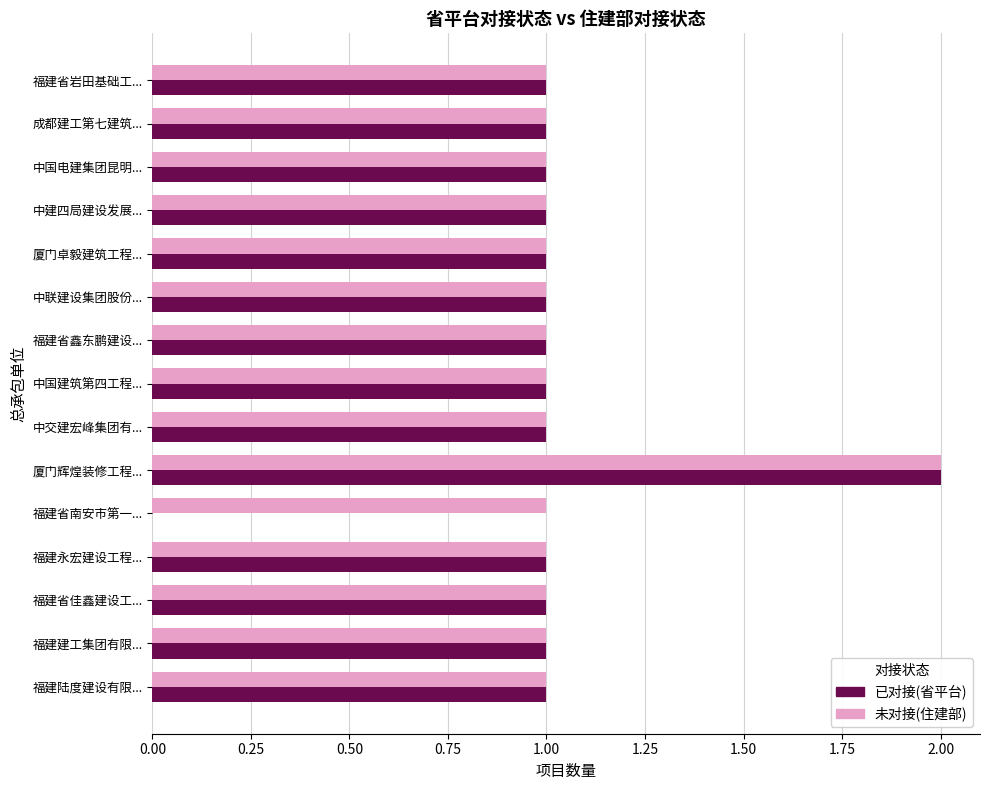

How many data points does each series have?

15